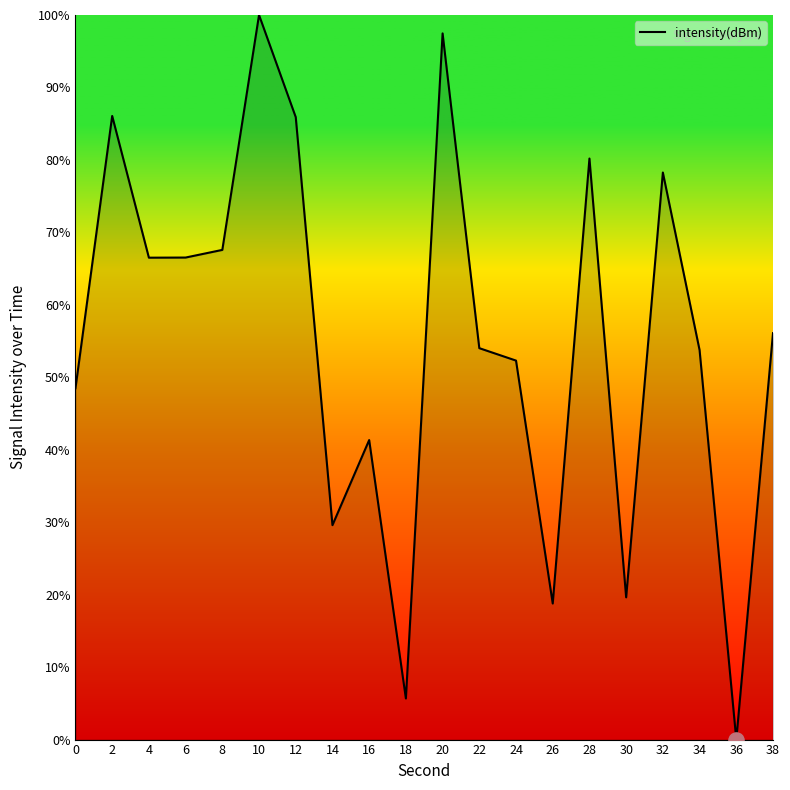

Between 14 and 26, which is larger?

14